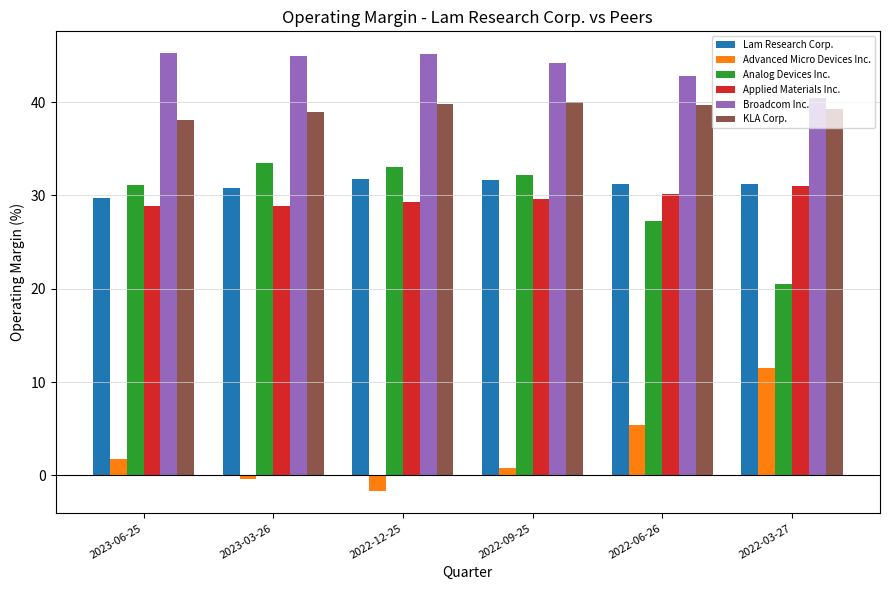

True or false: Lam Research Corp. has a value of 40.6 at 2022-03-27.

False